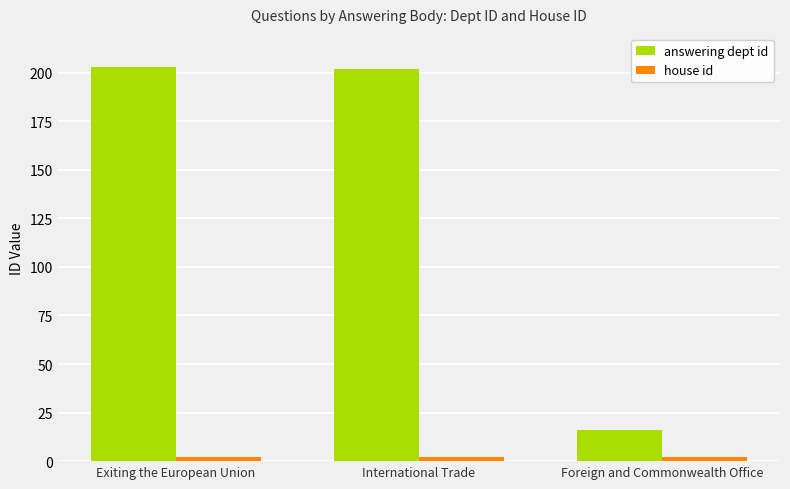

What is the spread (max minus min) of values at Exiting the European Union?

201